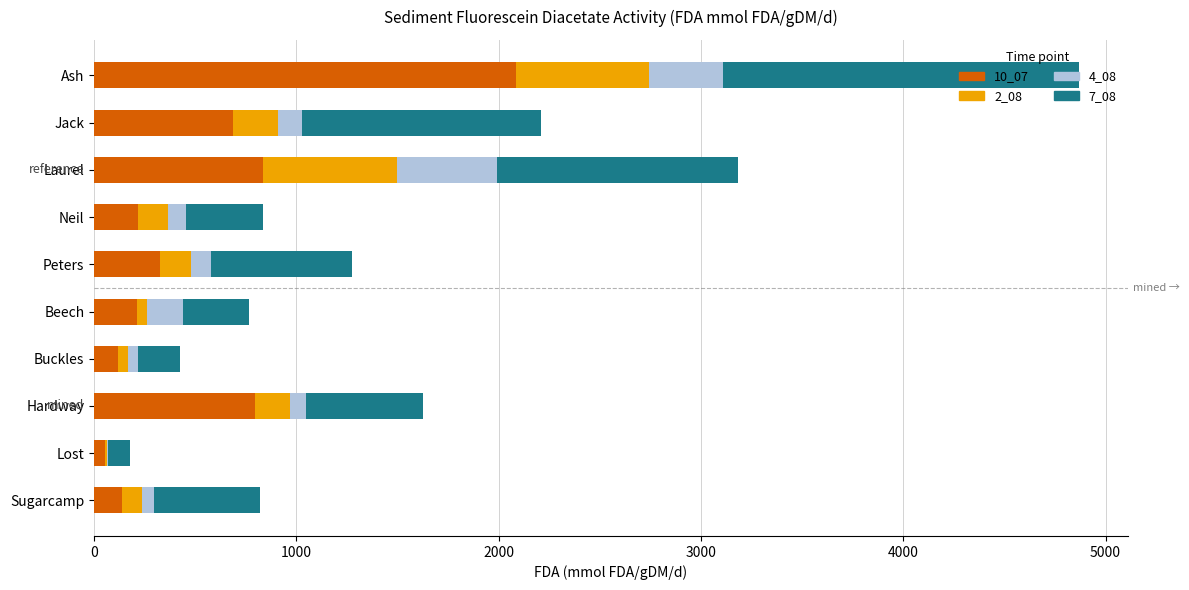

What is the sum of all 10_07 values?

5476.6